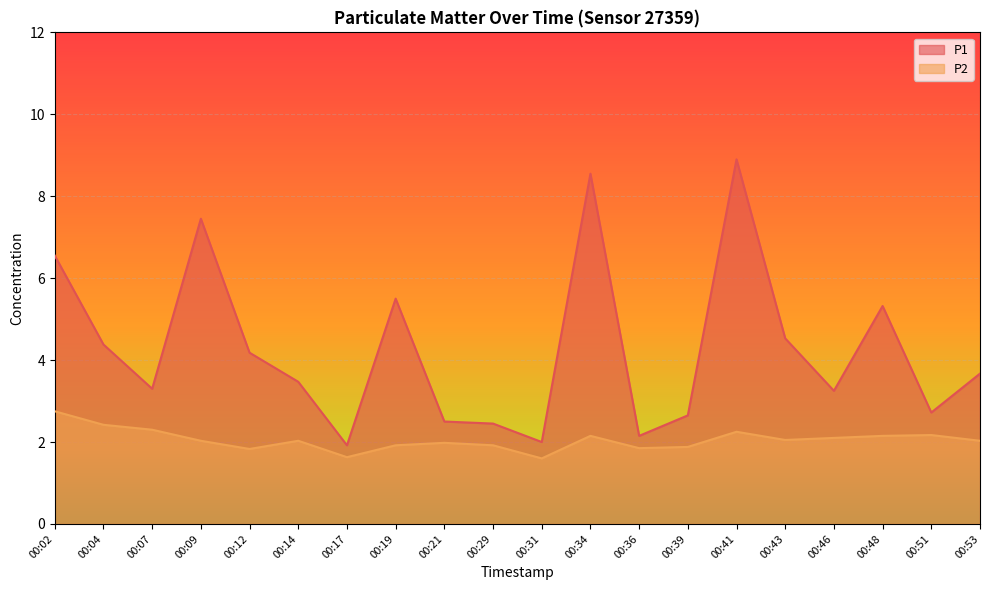

How many interior local valleys does the P2 series have?

5